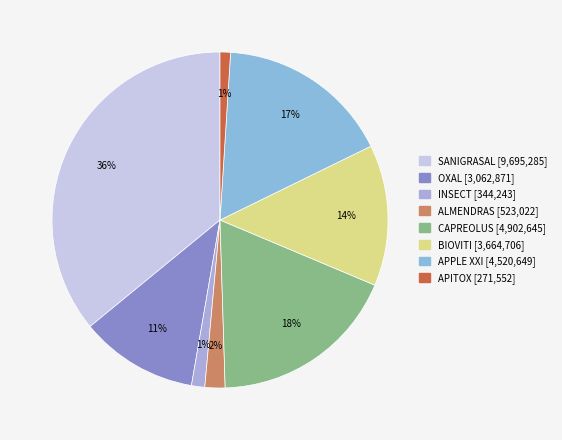

To the nearest percent, what is the average slice percentage?

12%